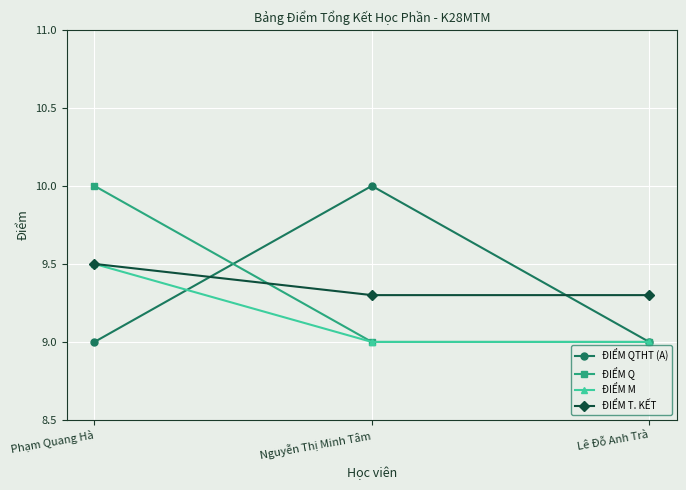

What is the minimum value shown in the chart?

9.0